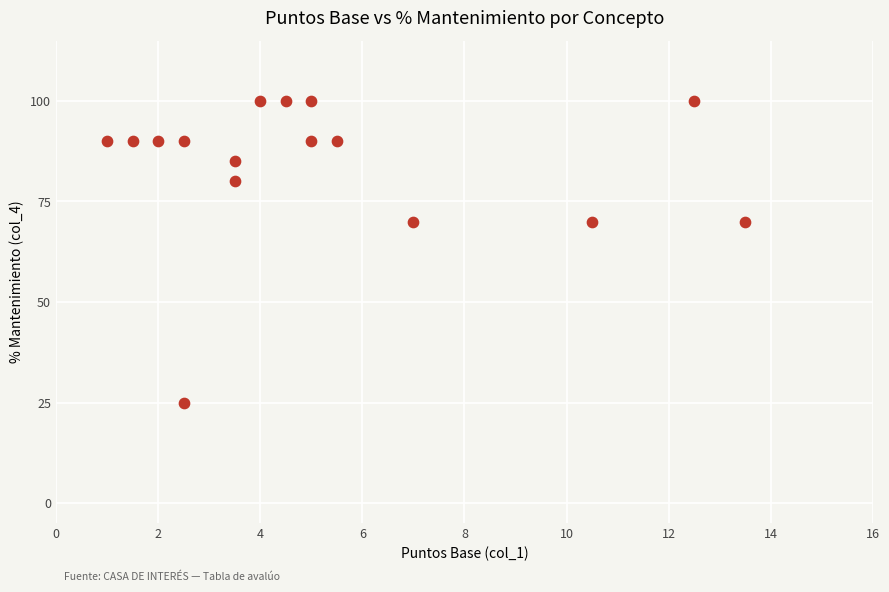

What is the range of Y values (max minus min)?

75